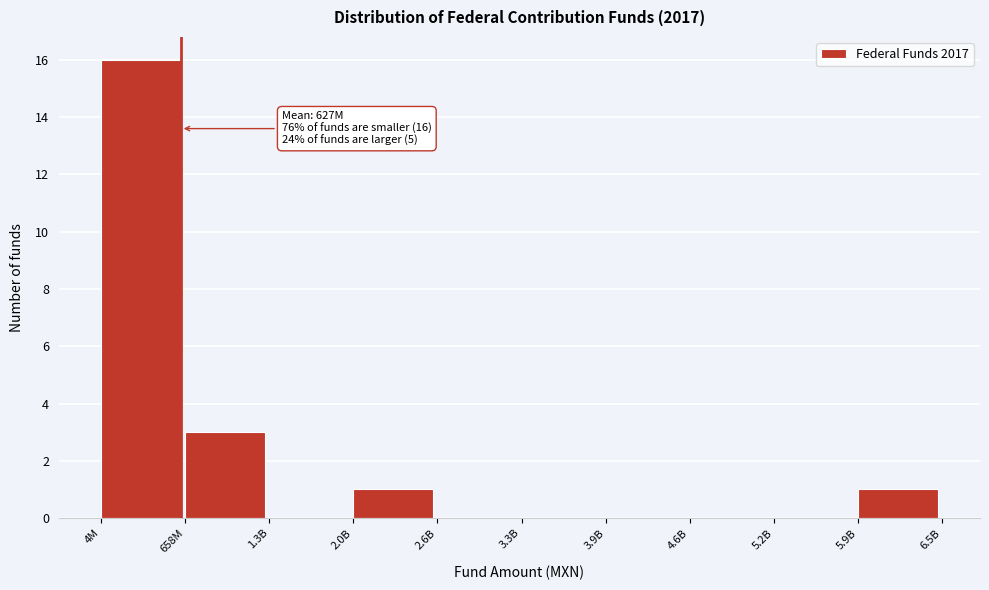

Reading left to right, list all the values displayed in this chart.

4M=16	658M=3	1.3B=0	2.0B=1	2.6B=0	3.3B=0	3.9B=0	4.6B=0	5.2B=0	5.9B=1